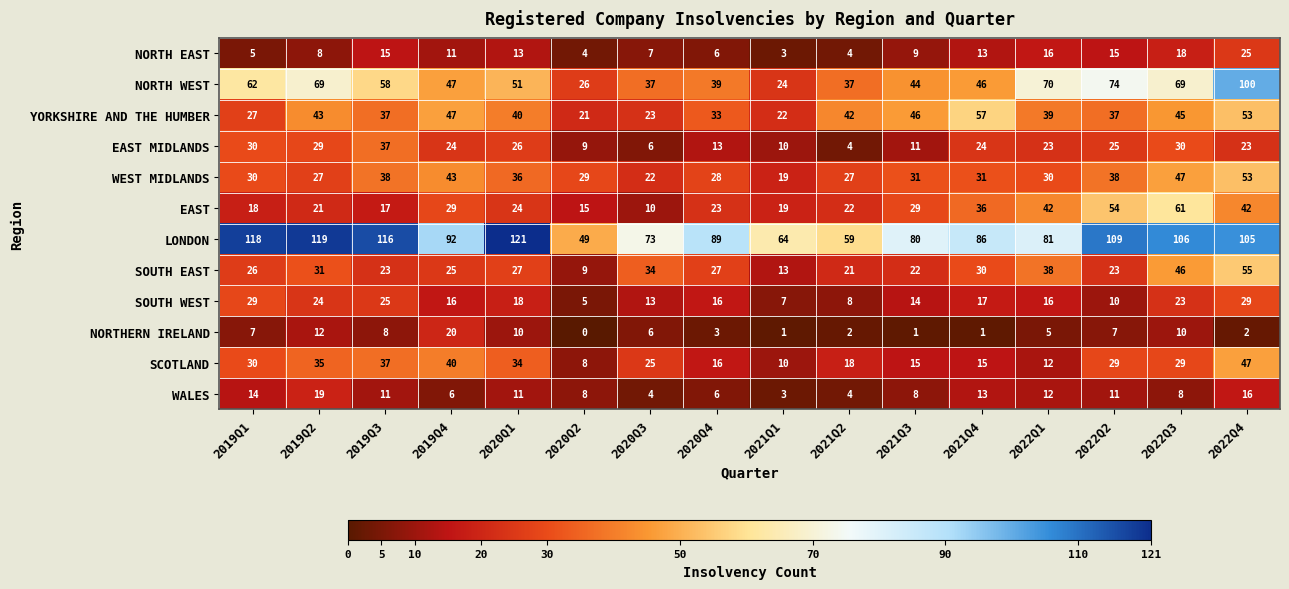

Which series has the largest total across all categories?

LONDON